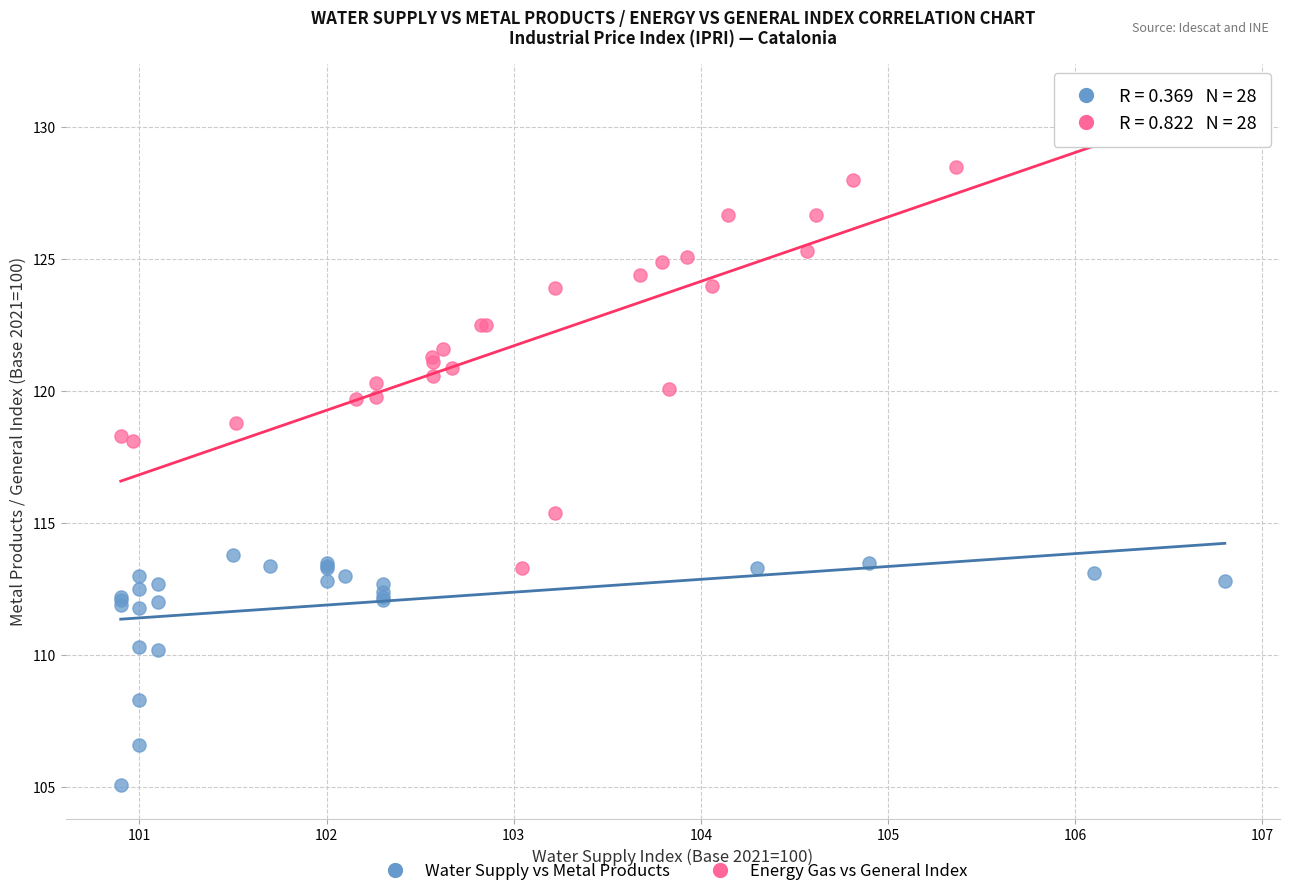

Which series contains the lowest Y value?

Water Supply vs Metal Products